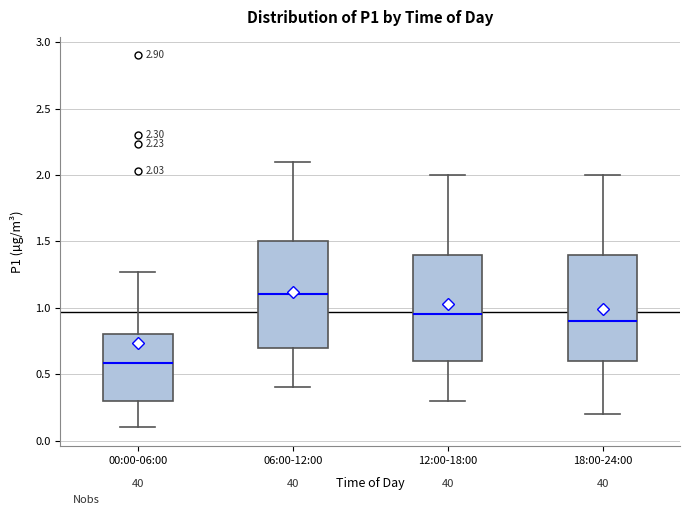

Which box's median line is the highest?

06:00-12:00